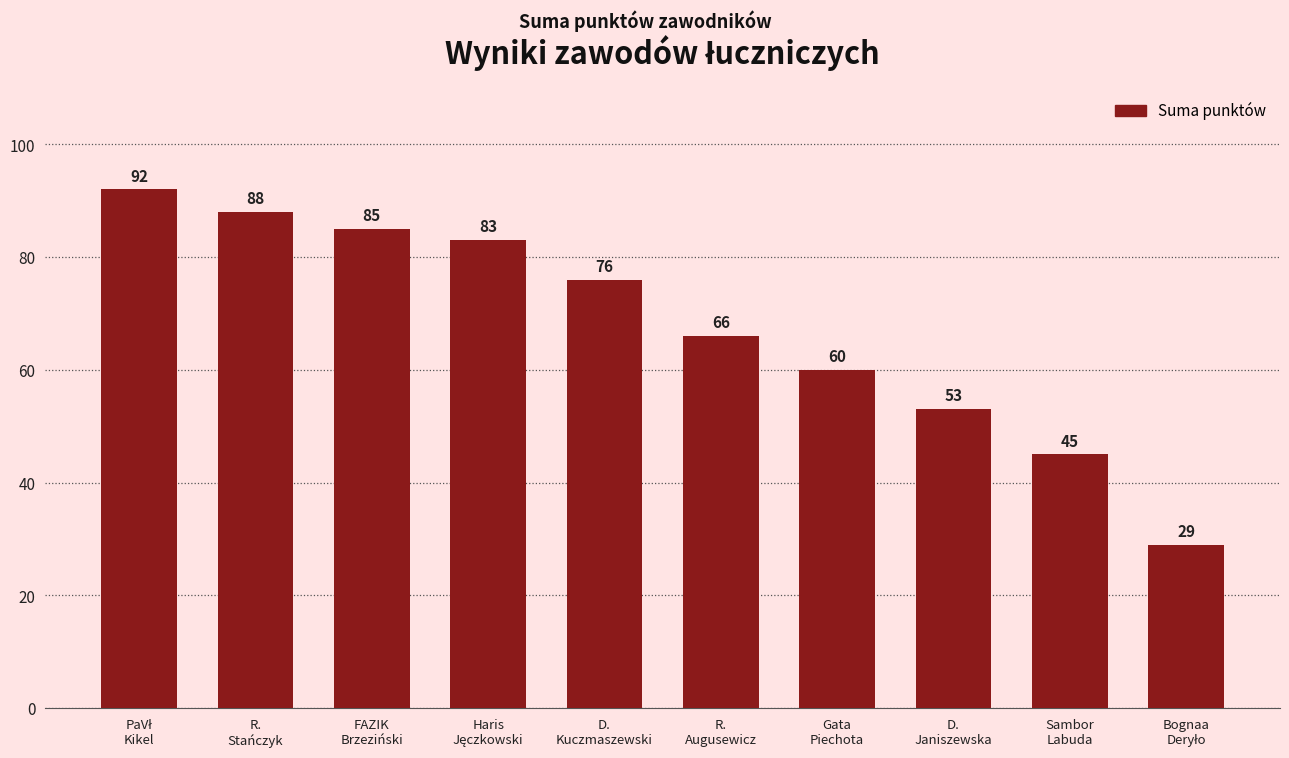

Where is the data nearest to the value 60?

Gata
Piechota